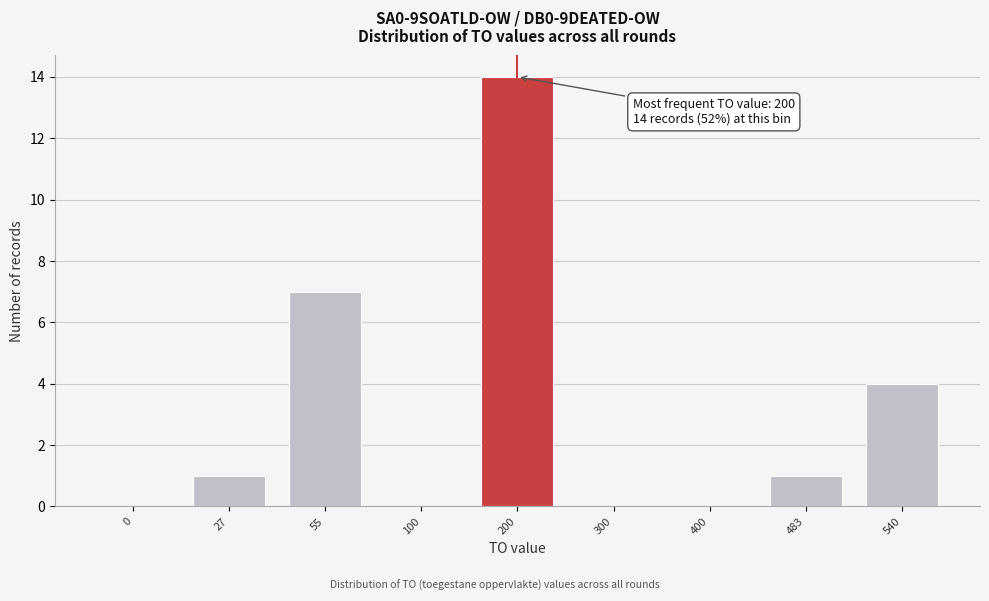

Reading left to right, list all the values displayed in this chart.

0=0	27=1	55=7	100=0	200=14	300=0	400=0	483=1	540=4